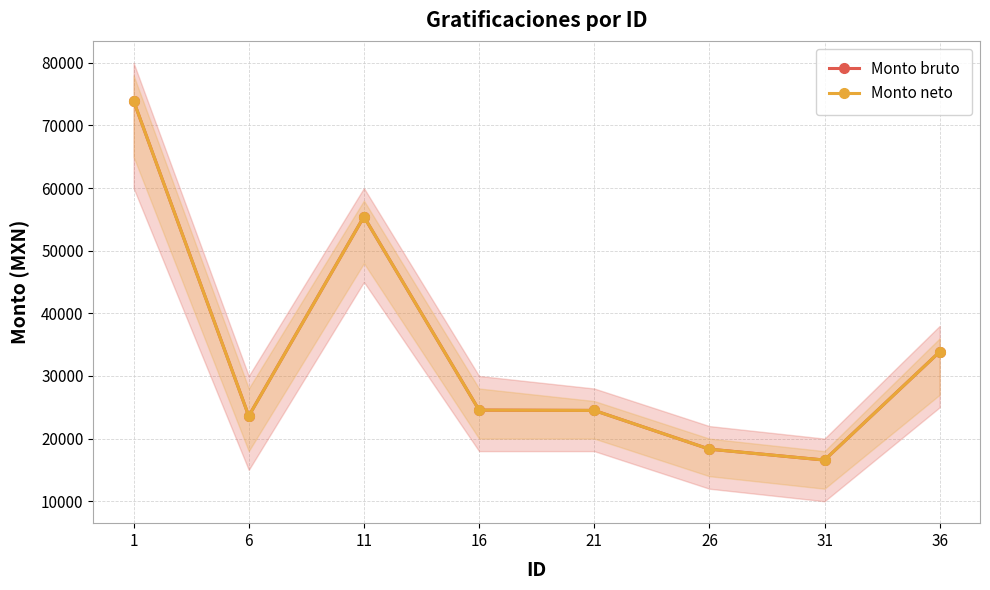

Reading right to left, list all the values displayed in this chart.

Monto bruto: 33860.0	16573.9	18316.9	24499.7	24552.1	55440.0	23603.1	73920.0
Monto neto: 33860.0	16573.9	18316.9	24499.7	24552.1	55440.0	23603.1	73920.0